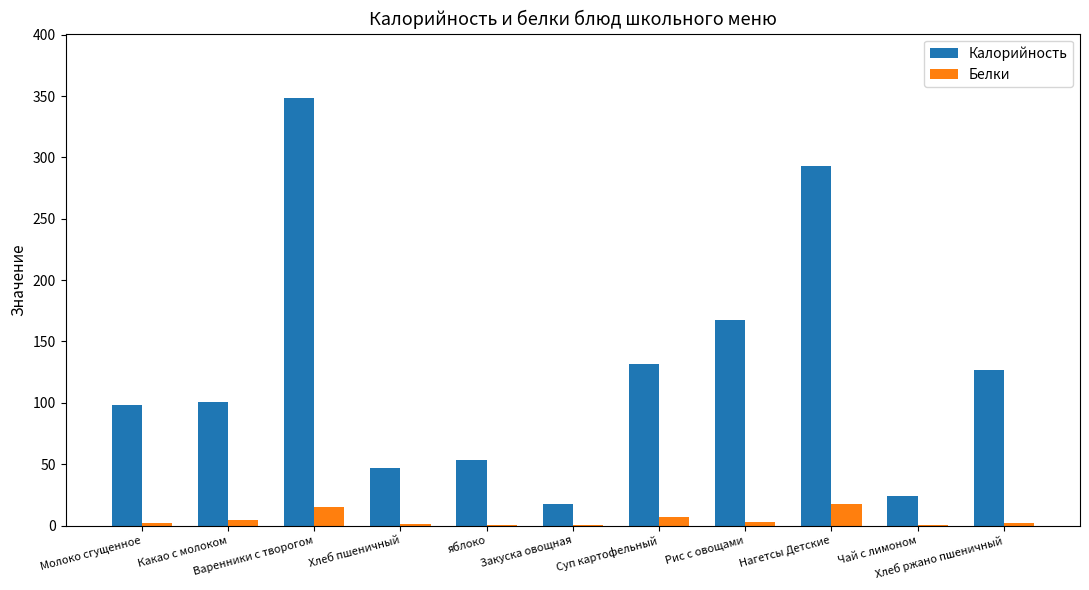

Which series has the largest total across all categories?

Калорийность